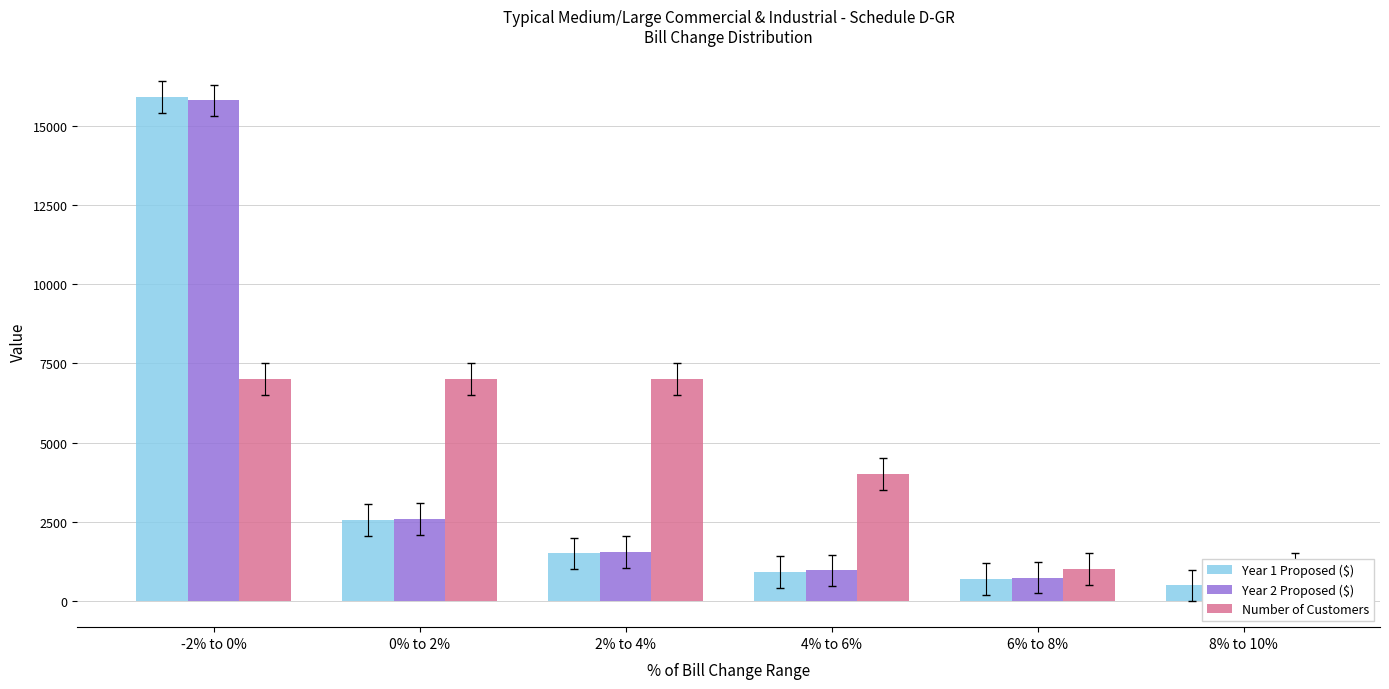

Which category has the lowest value in the Number of Customers series?

6% to 8%